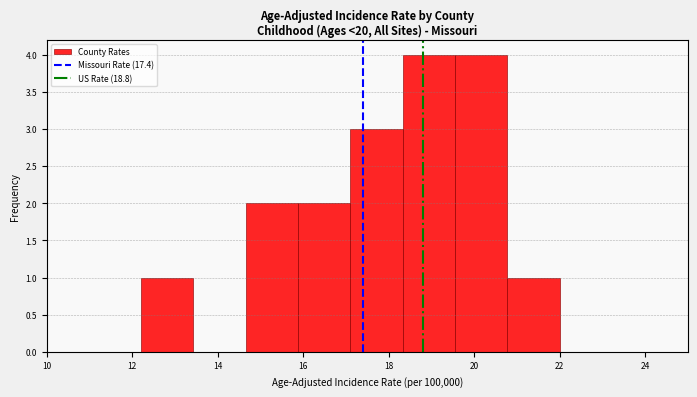

Reading left to right, list every bar in this chart as the range it spans on the x-axis followed by its height. Neither the bar edges nor the heights are printed on the chart, so give them approximately, as read against the axes.

12.2 to 13.4: 1
13.4 to 14.6: 0
14.6 to 15.8: 2
15.8 to 17.2: 2
17.2 to 18.4: 3
18.4 to 19.6: 4
19.6 to 20.8: 4
20.8 to 22.0: 1